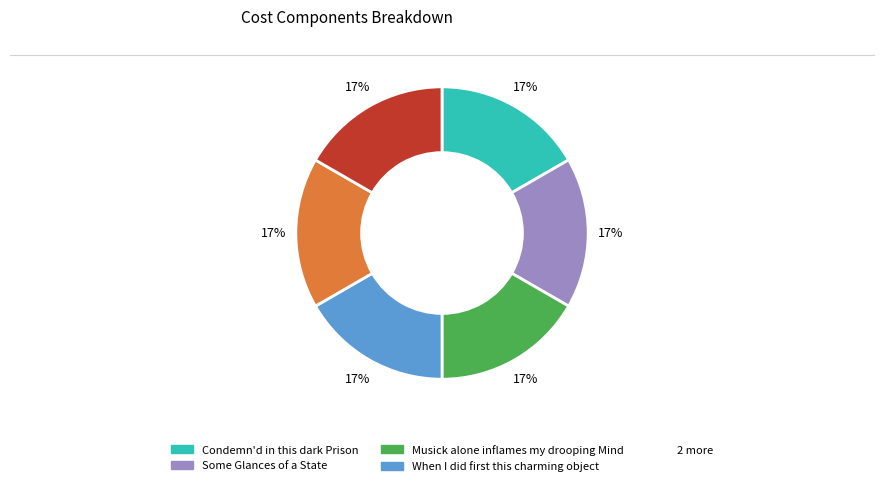

To the nearest percent, what is the average slice percentage?

17%